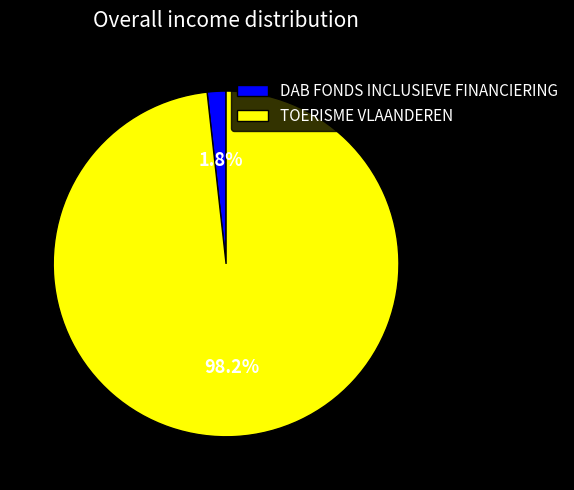

Does TOERISME VLAANDEREN represent more than half of the total?

Yes